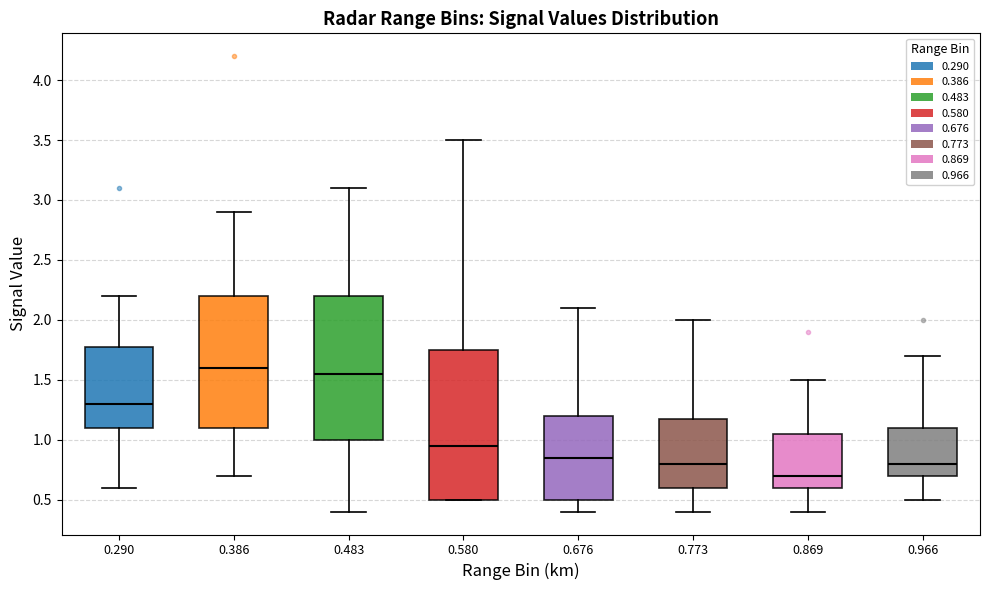

Reading left to right, transcribe this box plot: for each box, give where its median line is, the range the box spans, and where its two whiskers end, as read against the y-axis. The values are not printed on the chart, so give them approximately, as read against the axis.

0.290: median 1.30, box 1.10 to 1.80, whiskers 0.60 to 2.20
0.386: median 1.60, box 1.10 to 2.20, whiskers 0.70 to 2.90
0.483: median 1.55, box 1.00 to 2.20, whiskers 0.40 to 3.10
0.580: median 0.95, box 0.50 to 1.75, whiskers 0.50 to 3.50
0.676: median 0.85, box 0.50 to 1.20, whiskers 0.40 to 2.10
0.773: median 0.80, box 0.60 to 1.20, whiskers 0.40 to 2.00
0.869: median 0.70, box 0.60 to 1.05, whiskers 0.40 to 1.50
0.966: median 0.80, box 0.70 to 1.10, whiskers 0.50 to 1.70